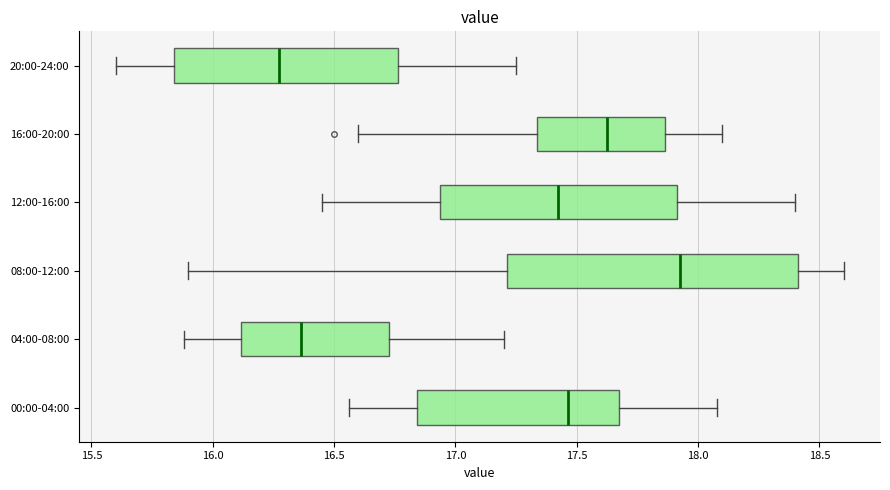

Reading bottom to top, transcribe this box plot: for each box, give where its median line is, the range the box spans, and where its two whiskers end, as read against the x-axis. The values are not printed on the chart, so give them approximately, as read against the axis.

00:00-04:00: median 17.45, box 16.85 to 17.70, whiskers 16.55 to 18.10
04:00-08:00: median 16.35, box 16.10 to 16.75, whiskers 15.90 to 17.20
08:00-12:00: median 17.95, box 17.20 to 18.40, whiskers 15.90 to 18.60
12:00-16:00: median 17.45, box 16.95 to 17.90, whiskers 16.45 to 18.40
16:00-20:00: median 17.65, box 17.35 to 17.85, whiskers 16.60 to 18.10
20:00-24:00: median 16.30, box 15.85 to 16.75, whiskers 15.60 to 17.25